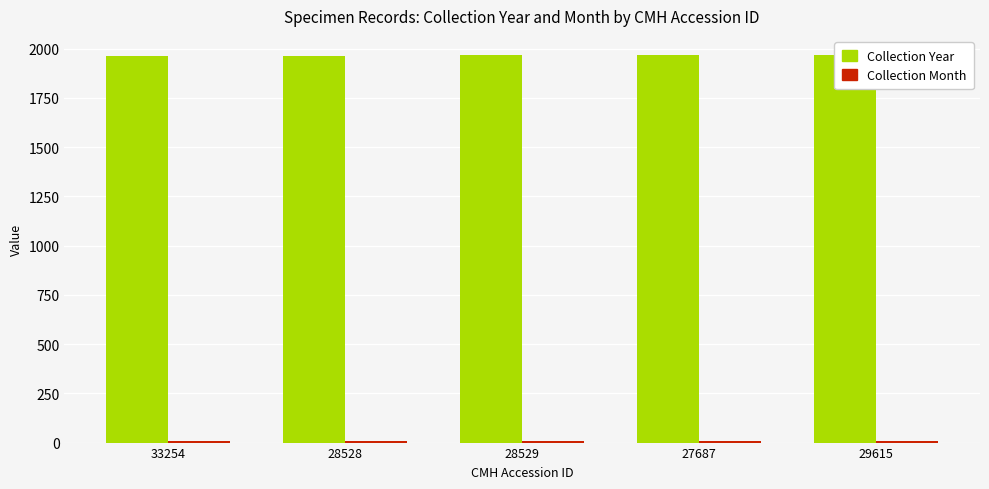

Reading left to right, extract all data points from this chart.

Collection Year: 1964	1965	1966	1966	1967
Collection Month: 6	7	7	9	8